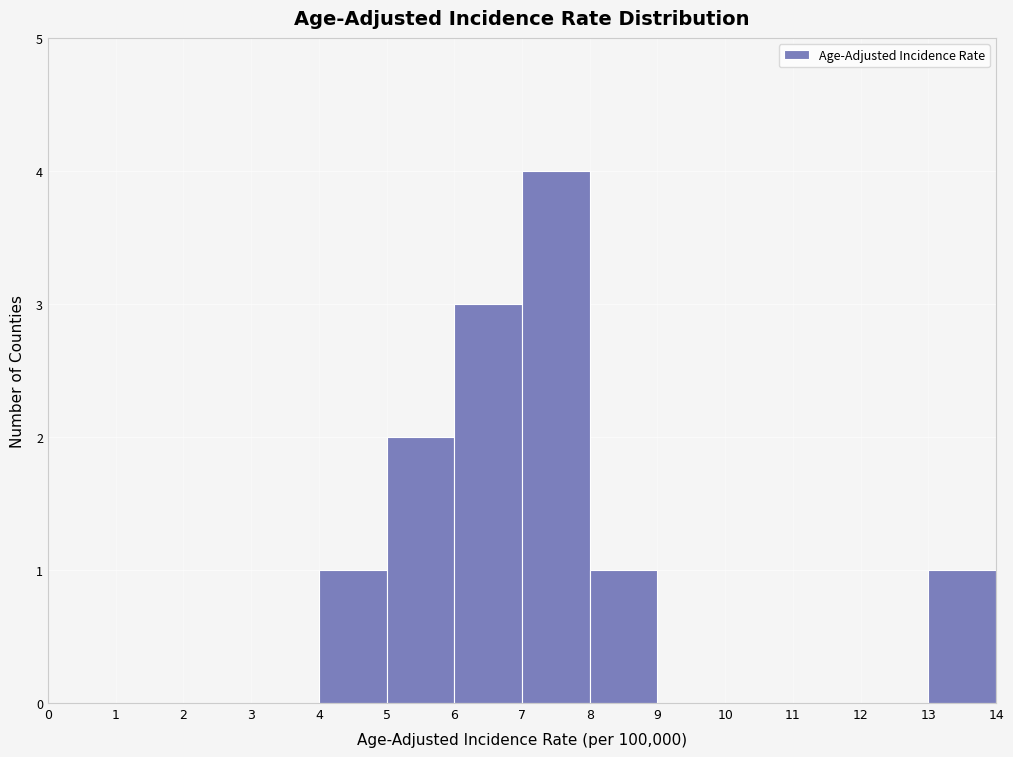

Reading left to right, list every bar in this chart as the range it spans on the x-axis followed by its height. The values are not printed on the chart, so give them approximately, as read against the axis.

0 to 1: 0
1 to 2: 0
2 to 3: 0
3 to 4: 0
4 to 5: 1
5 to 6: 2
6 to 7: 3
7 to 8: 4
8 to 9: 1
9 to 10: 0
10 to 11: 0
11 to 12: 0
12 to 13: 0
13 to 14: 1